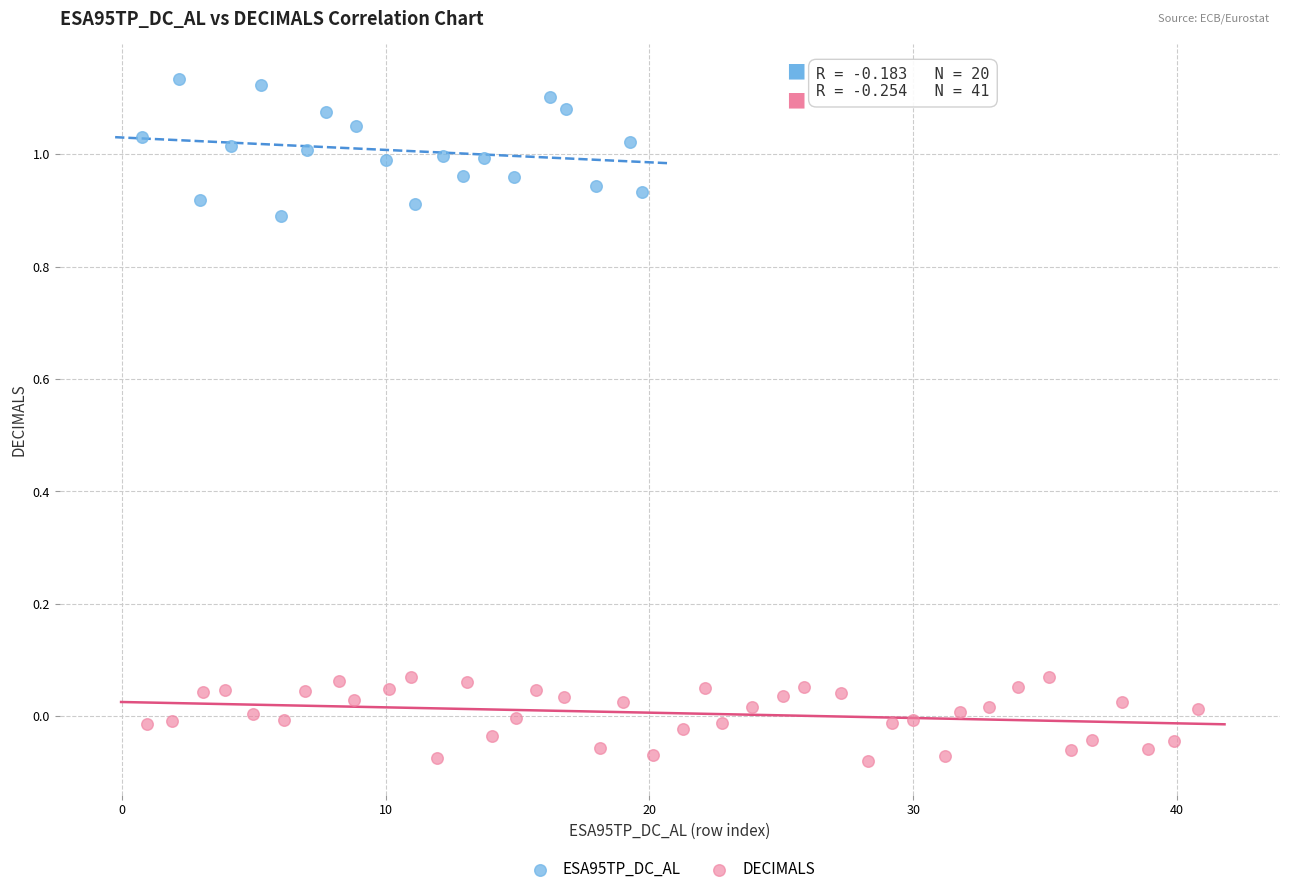

Which series reaches the maximum Y coordinate?

ESA95TP_DC_AL